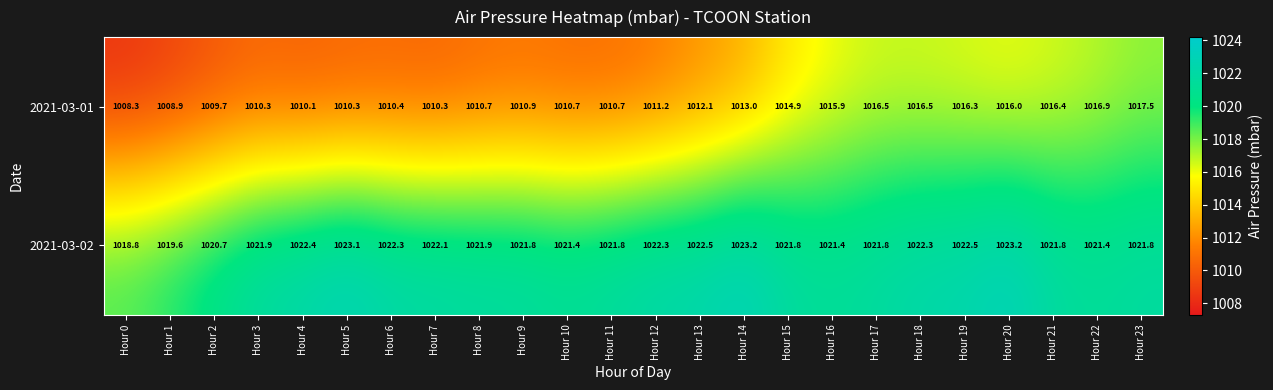

Where does the 2021-03-02 series first go above 1021?

Hour 3